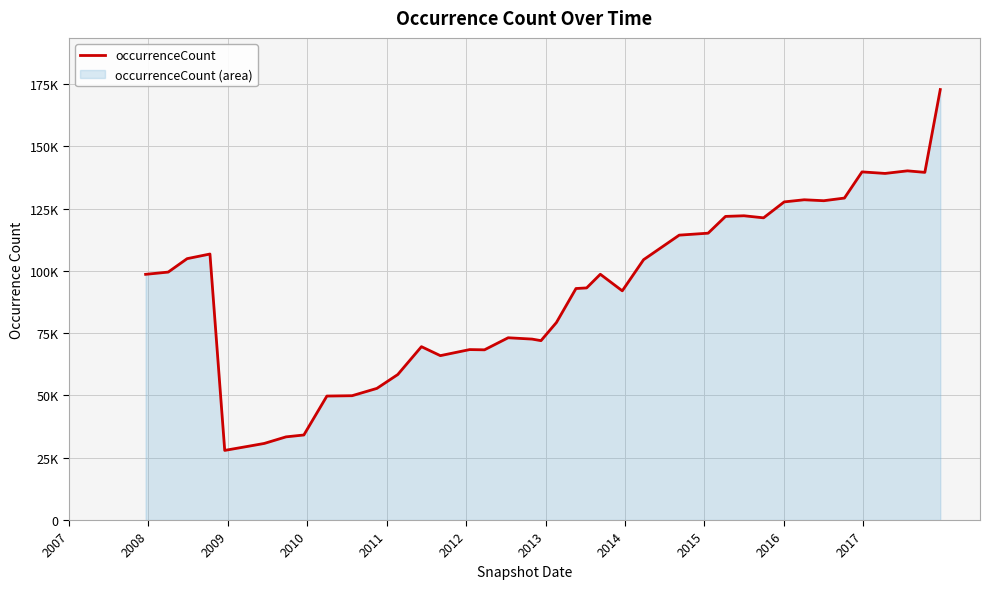

How many data points does each series have?

40